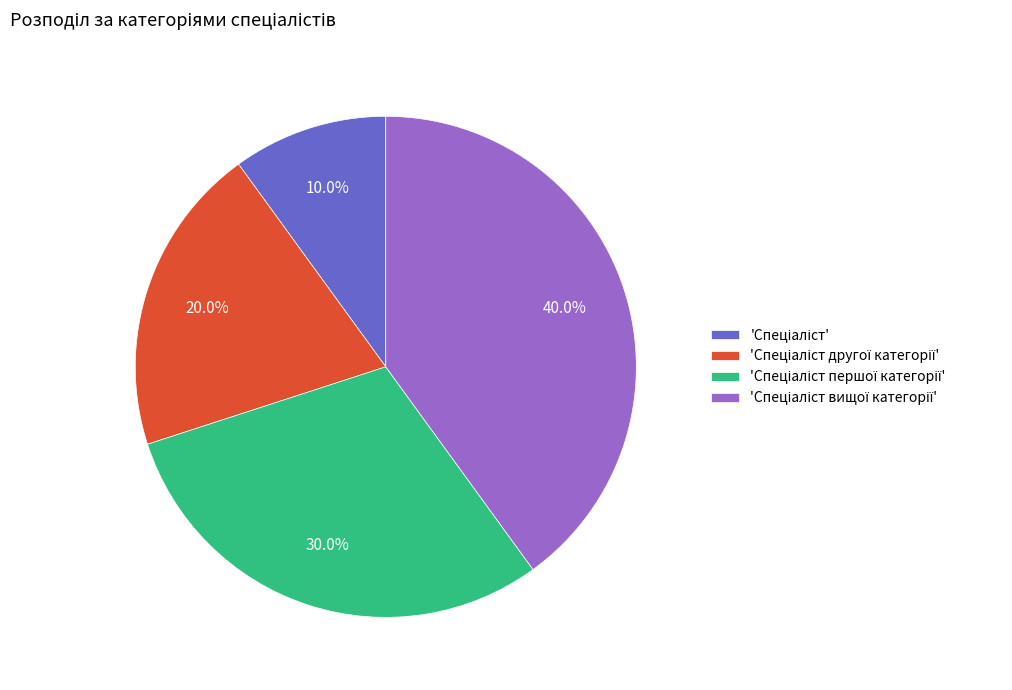

Is there any slice that represents more than half of the pie?

No